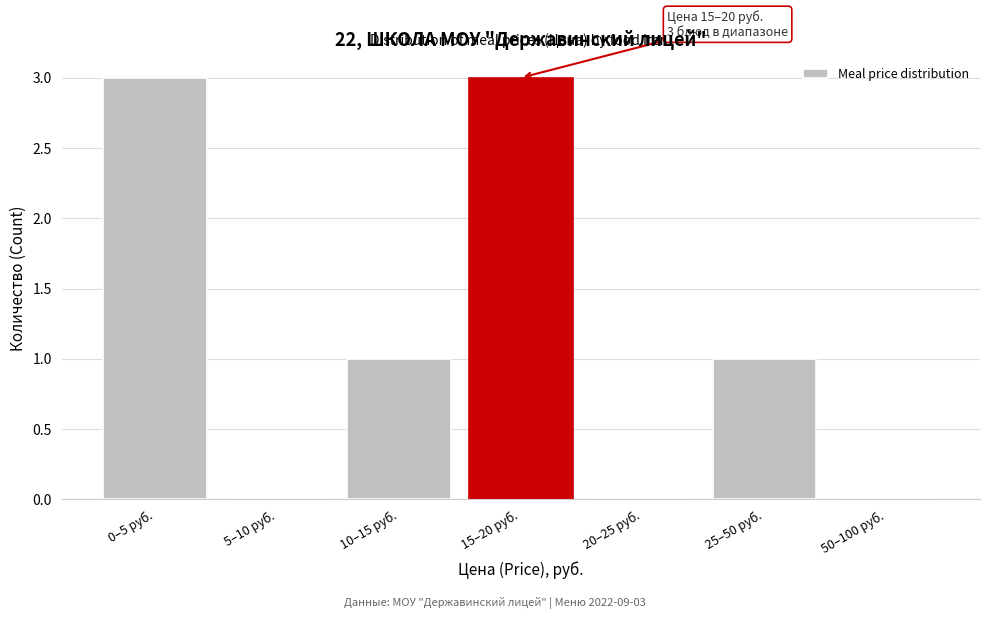

Reading left to right, transcribe all the data shown in this chart.

0–5 руб.=3	5–10 руб.=0	10–15 руб.=1	15–20 руб.=3	20–25 руб.=0	25–50 руб.=1	50–100 руб.=0